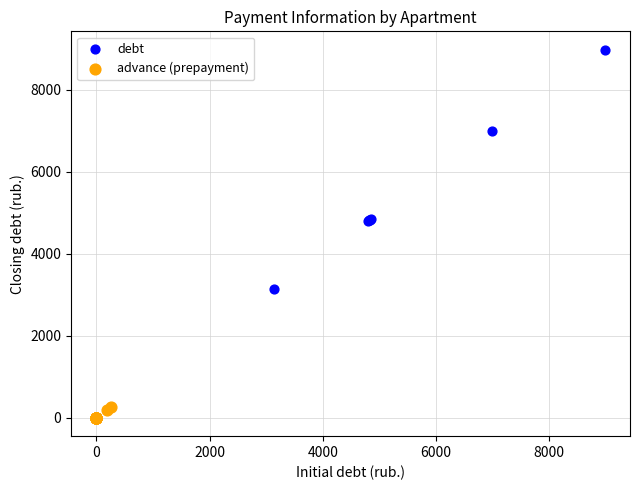

Which series has the widest spread of Y values?

debt